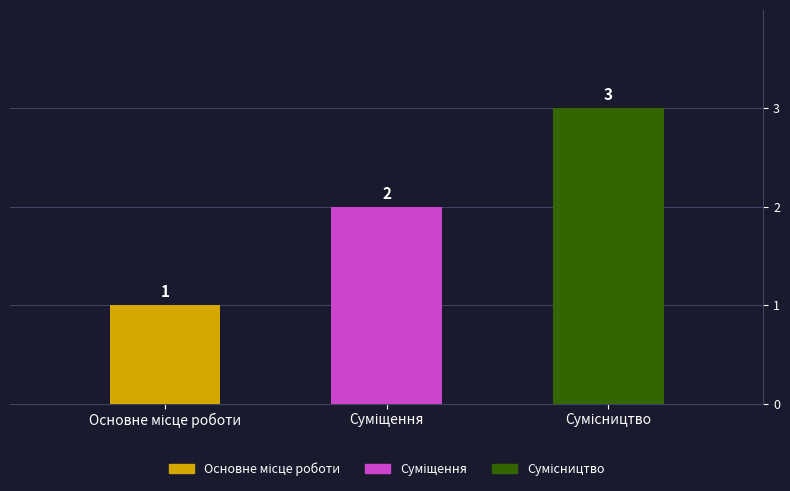

What is the sum of all values?

6